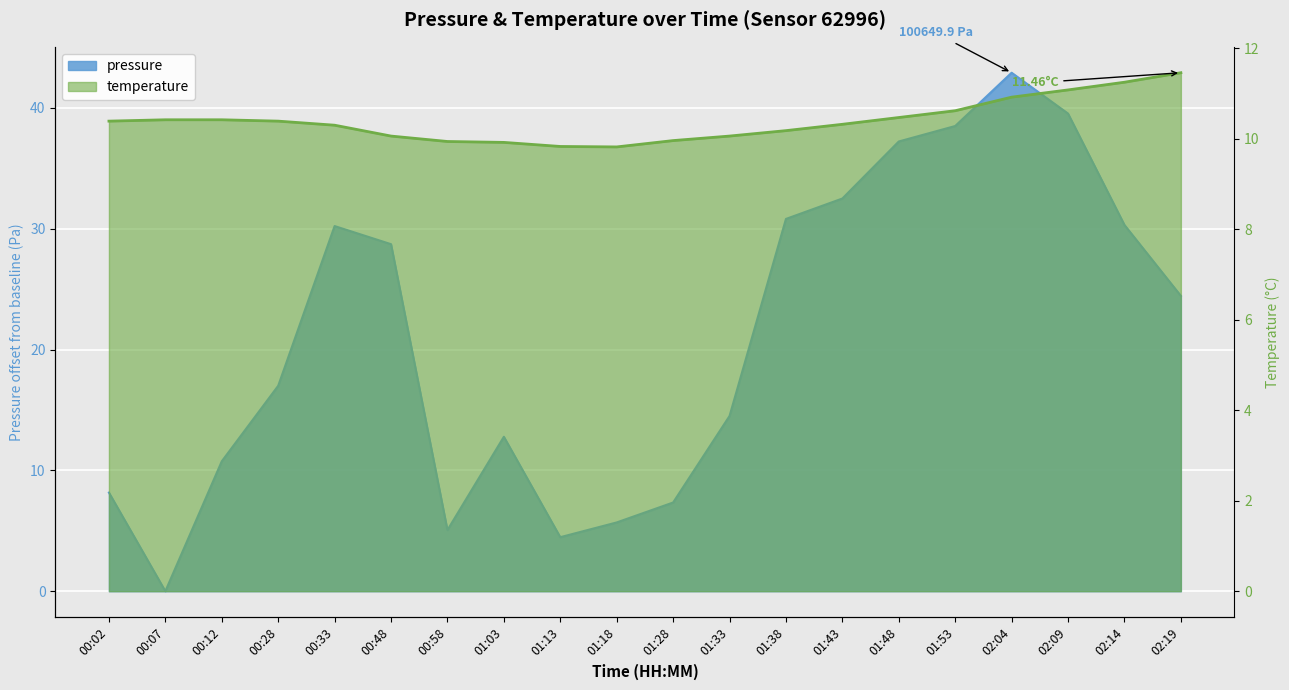

How many data points are above 10?

15